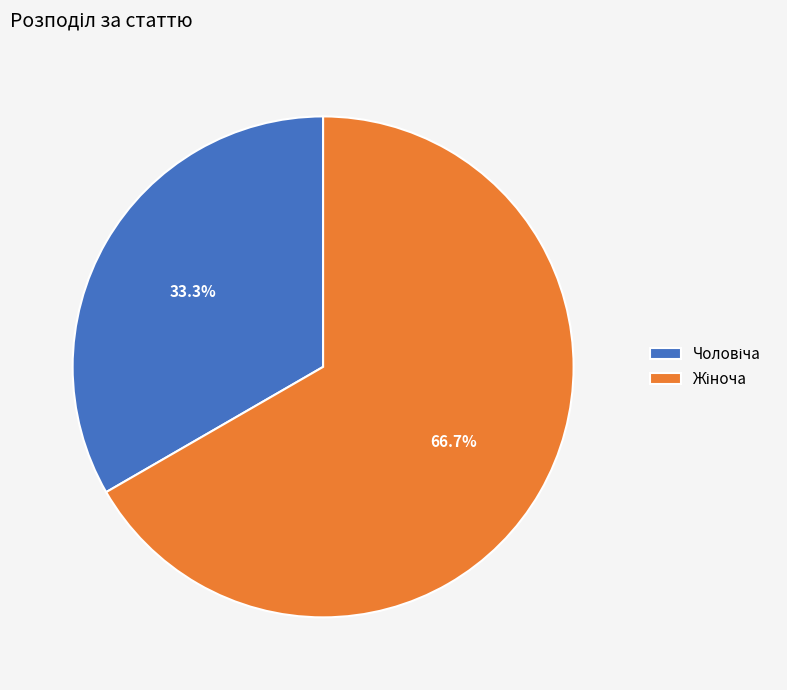

How many segments does this pie chart have?

2